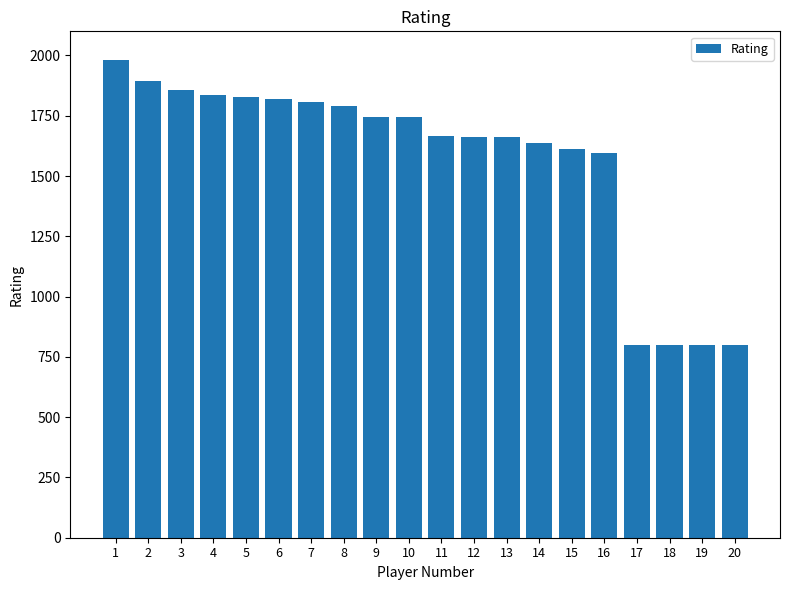

Where does the data first go above 1746?

1